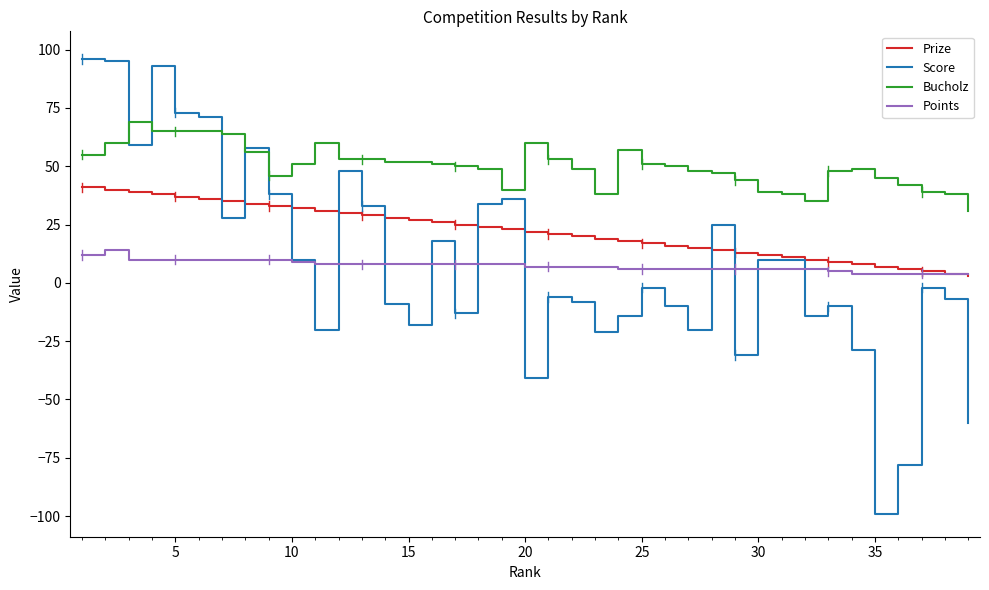

Which series has the largest range (max minus min)?

Score